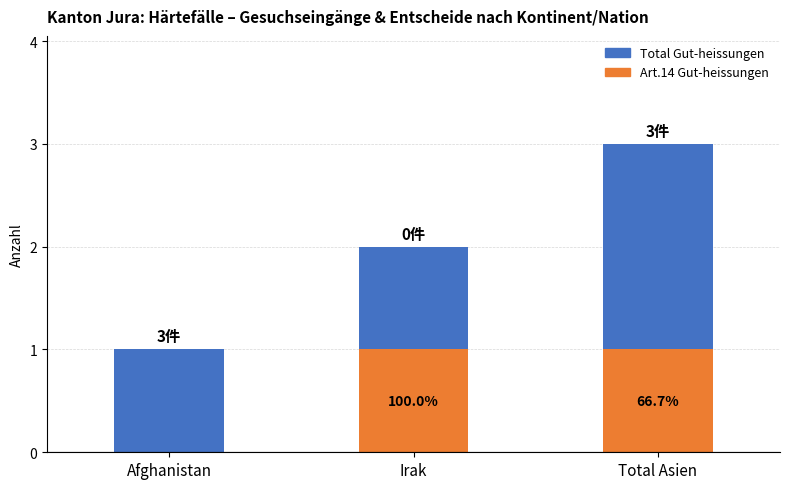

What is the difference between the Art.14 Gut-heissungen values at Afghanistan and Irak?

1